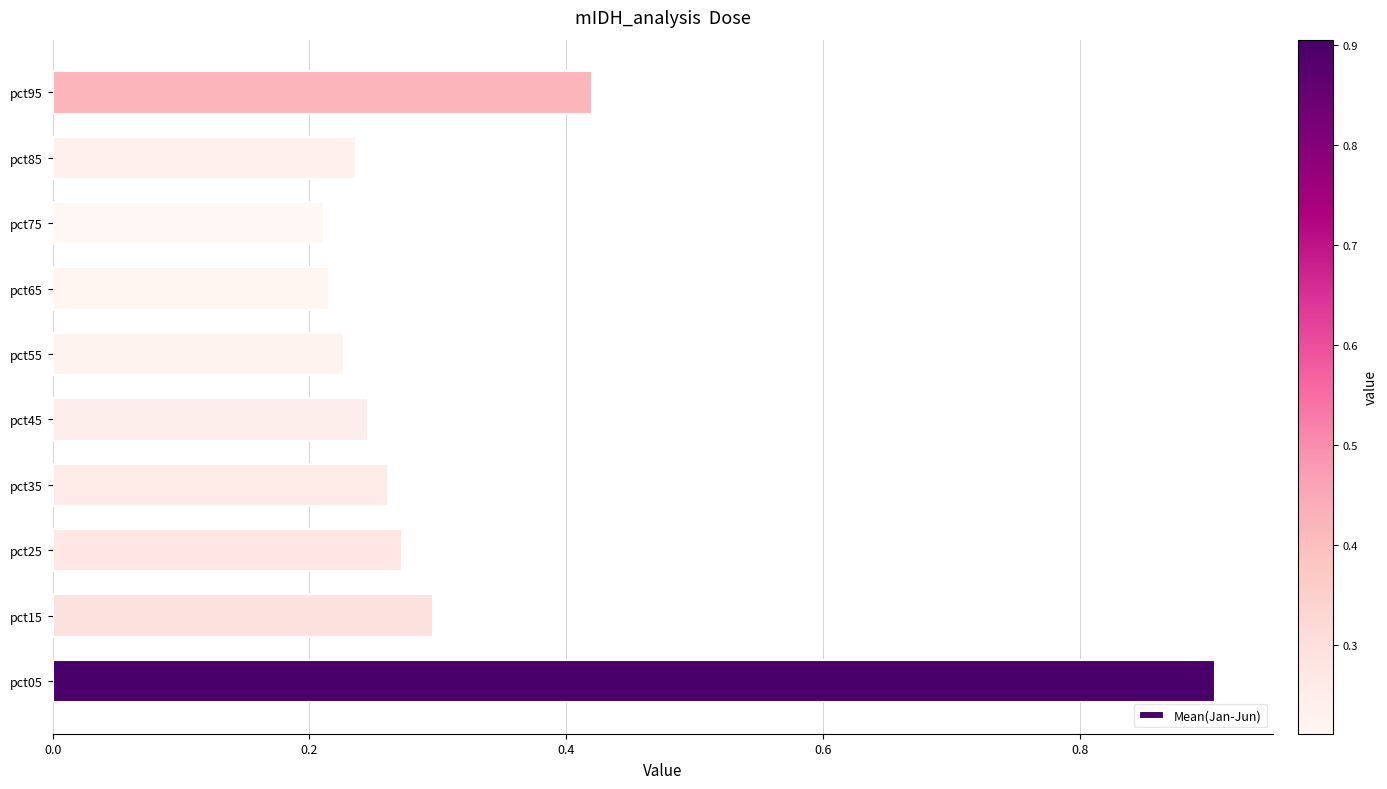

What is the greatest value displayed?

0.9